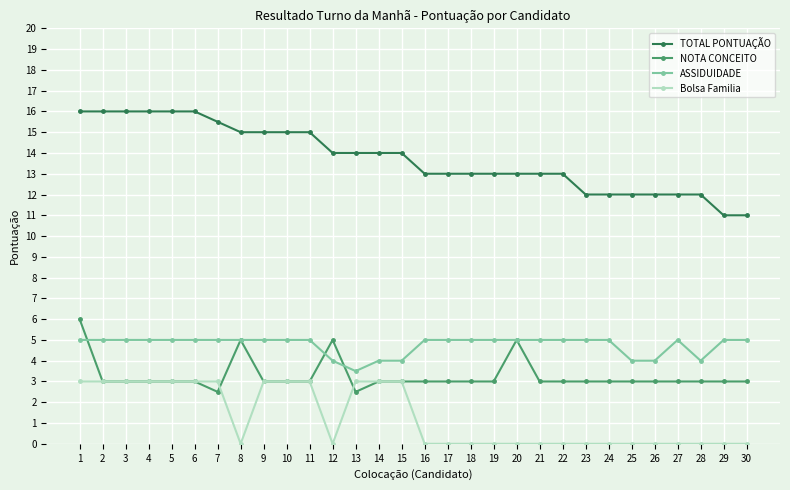

What is the value of the NOTA CONCEITO point at the 26th from the left?

3.0